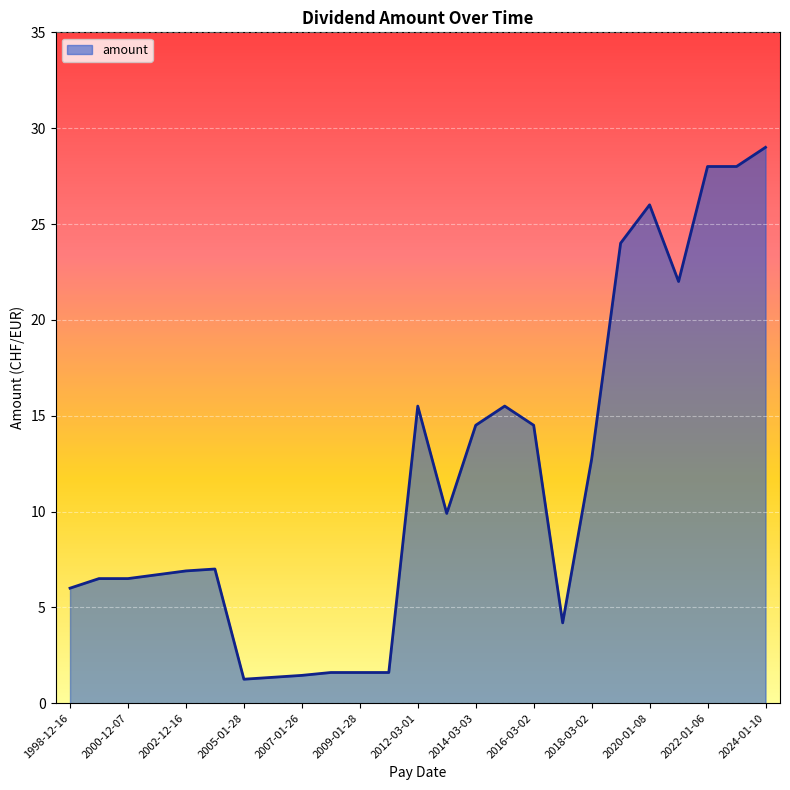

How many lines are shown in the chart?

1